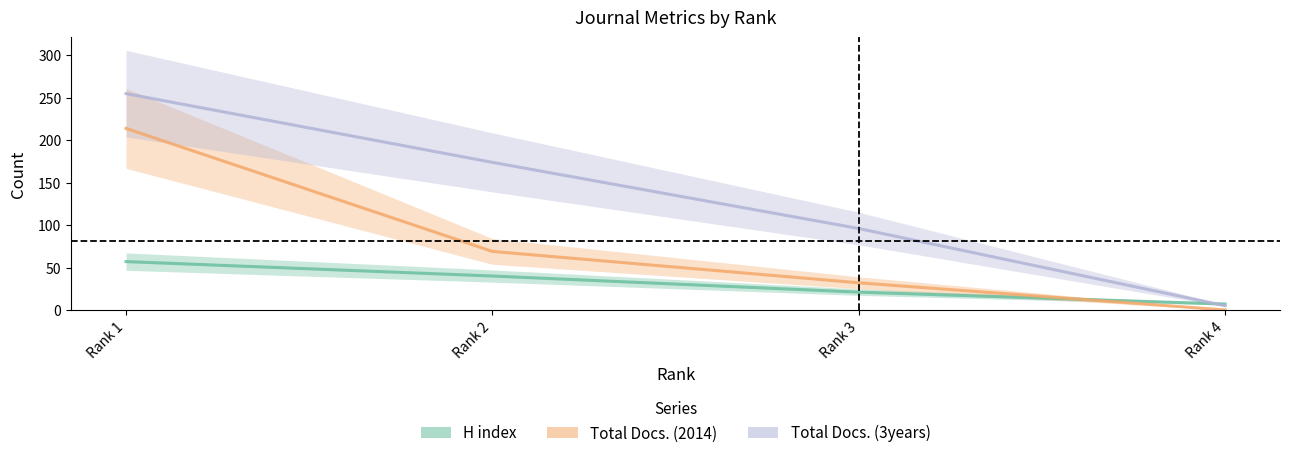

How many intersections are there between Total Docs. (3years) and H index?

1